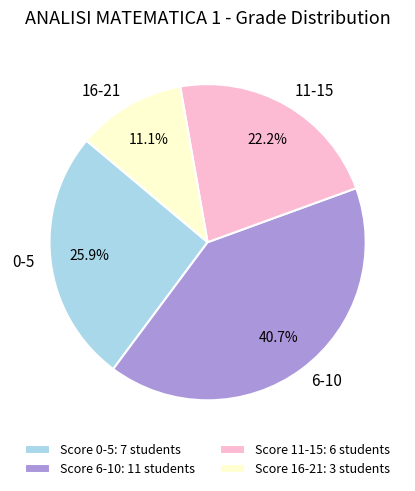

What percentage is NOT represented by 11-15?

77.8%